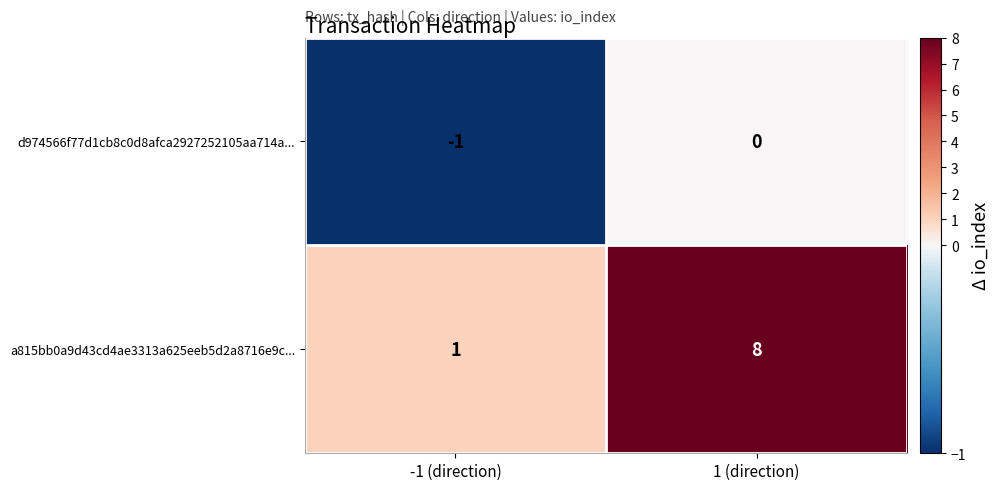

At how many categories does at least one series exceed 3?

1